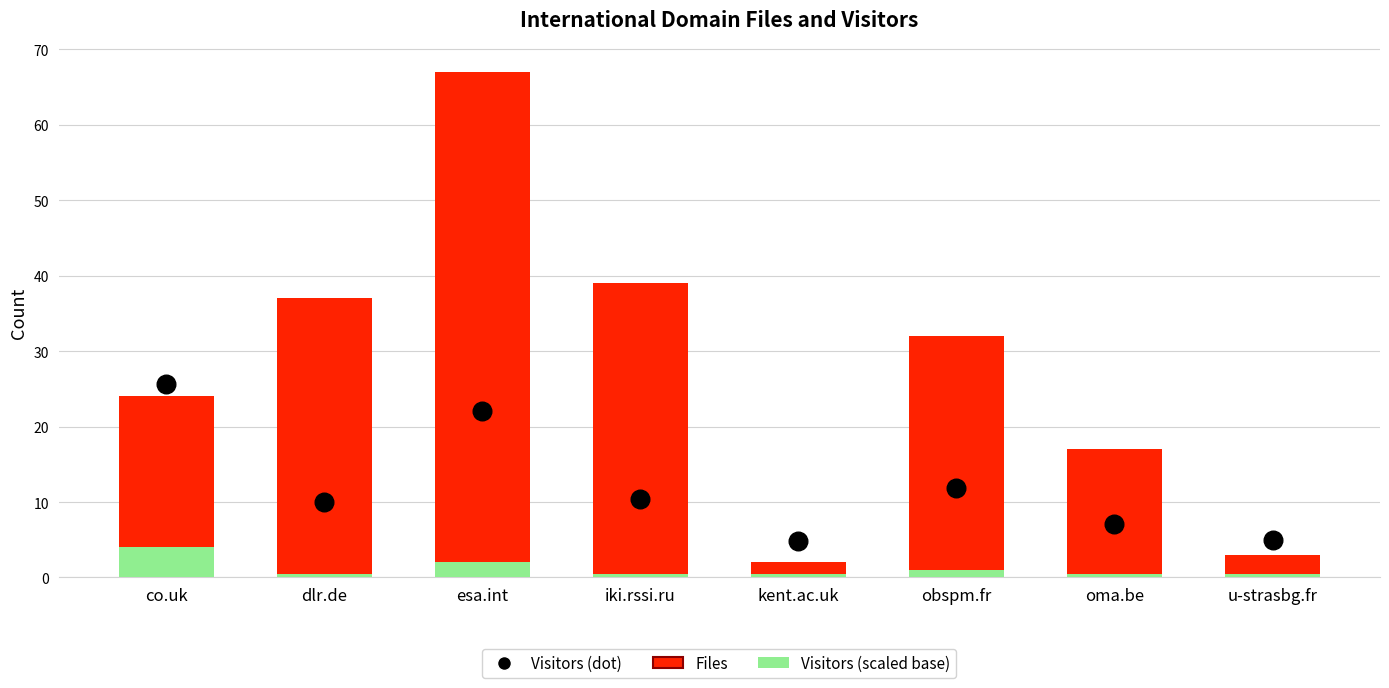

Which series contains the lowest Y value?

Visitors (scaled)